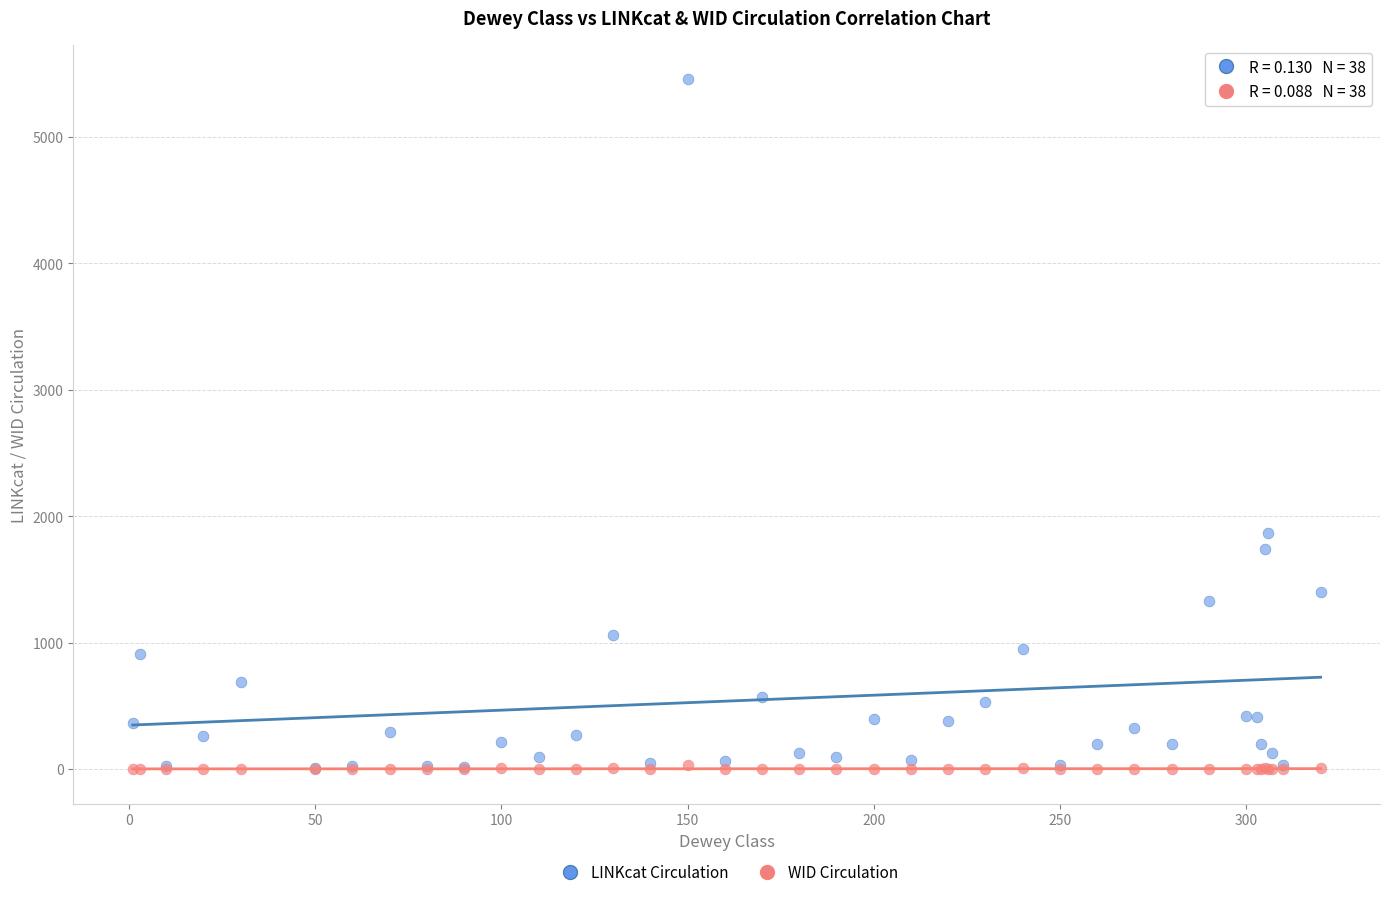

Across all series, what Y value is closest to 2726?

1863